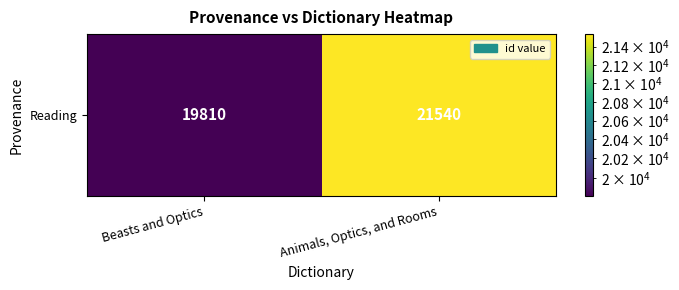

What is the smallest value displayed?

19810